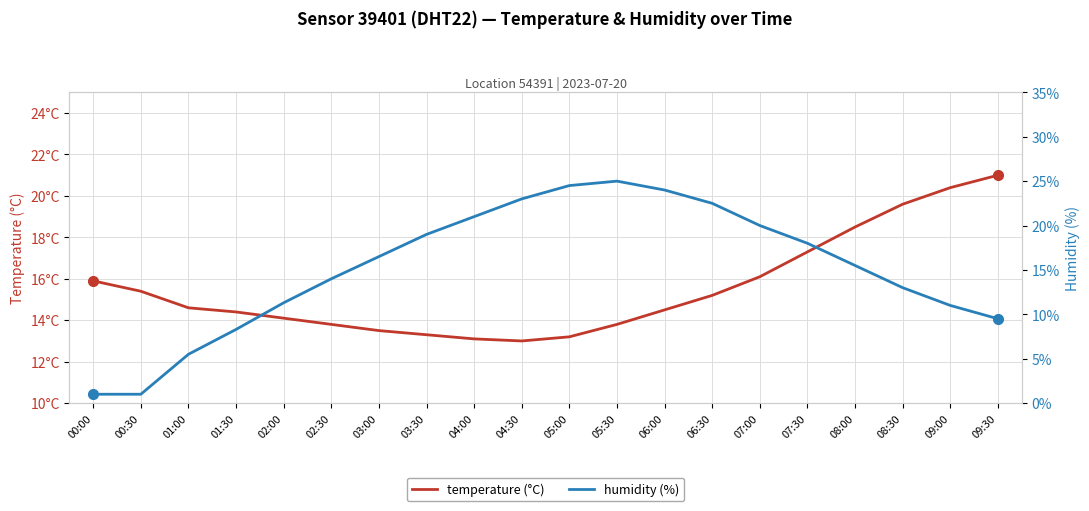

How many values in the humidity (%) series exceed 16?

10